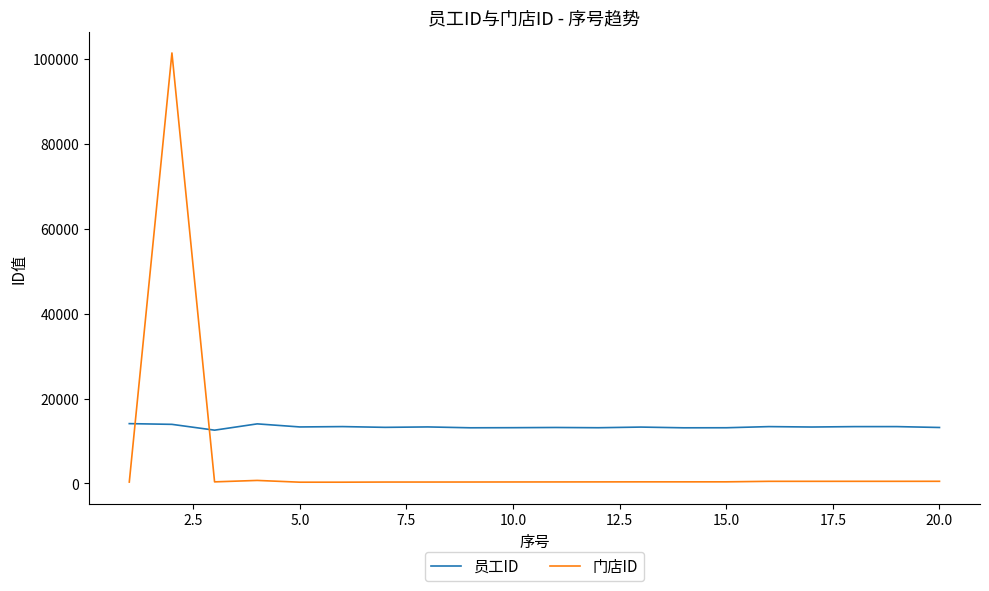

Which series has the largest range (max minus min)?

门店ID